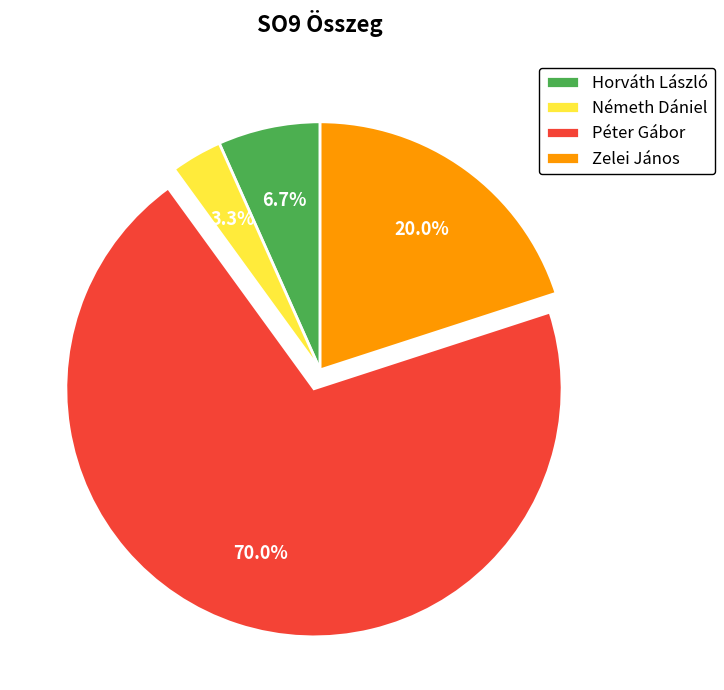

How many slices are in this pie chart?

4